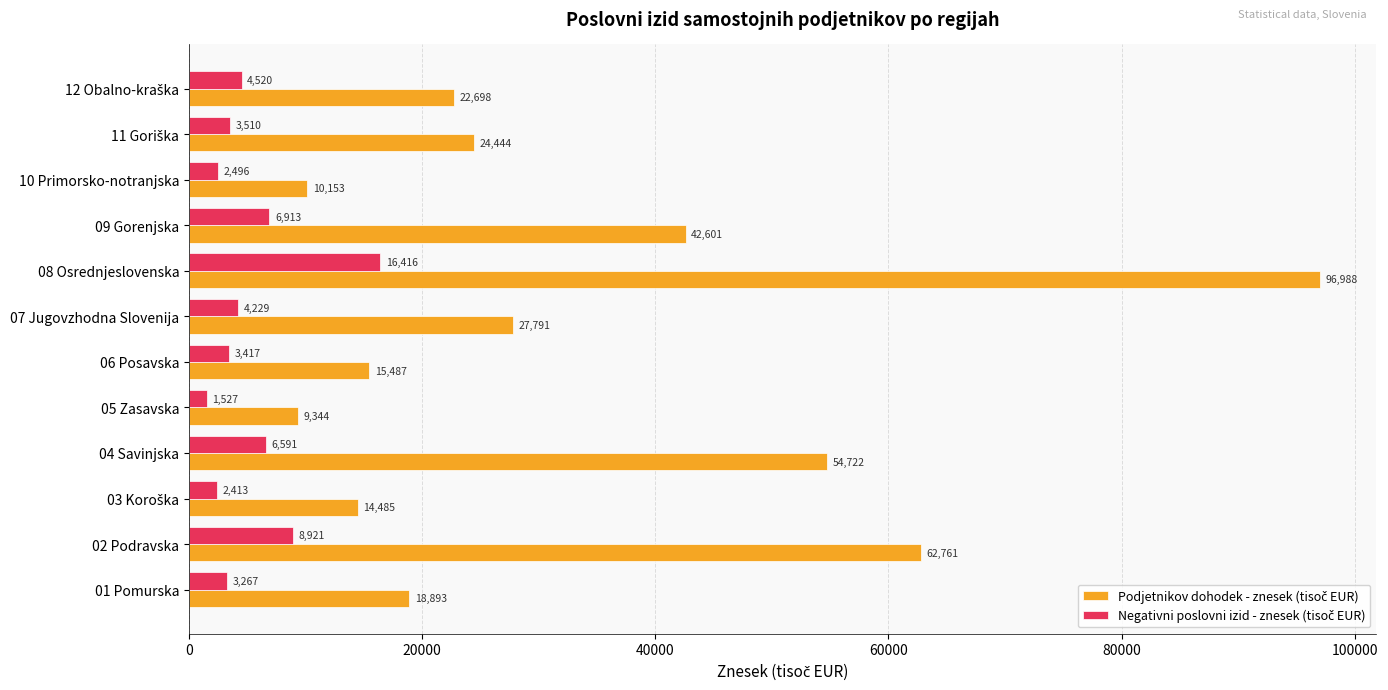

At which category is the sum across all series the highest?

08 Osrednjeslovenska